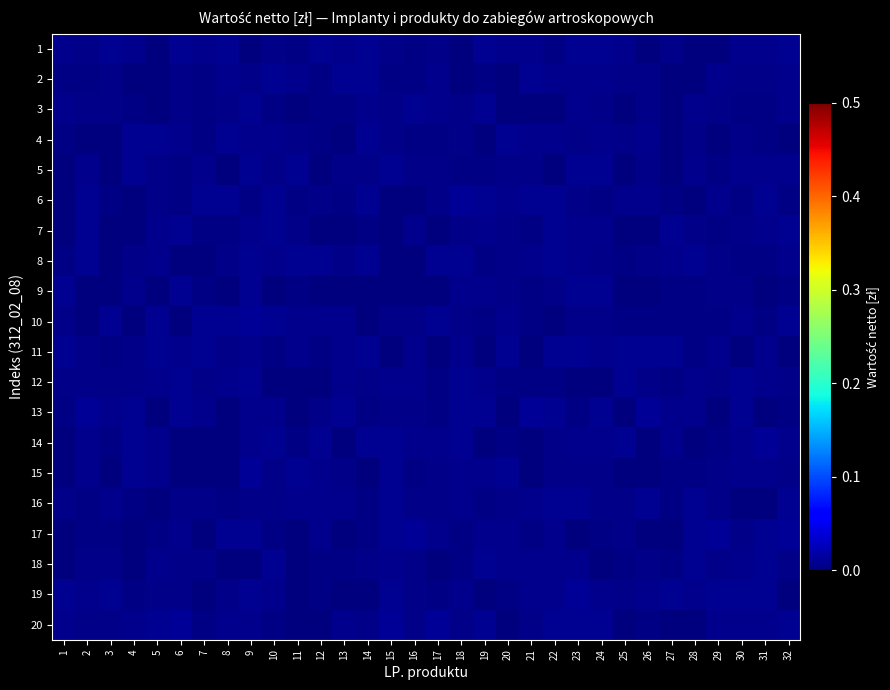

Which has a higher value, 16 or 30?

30